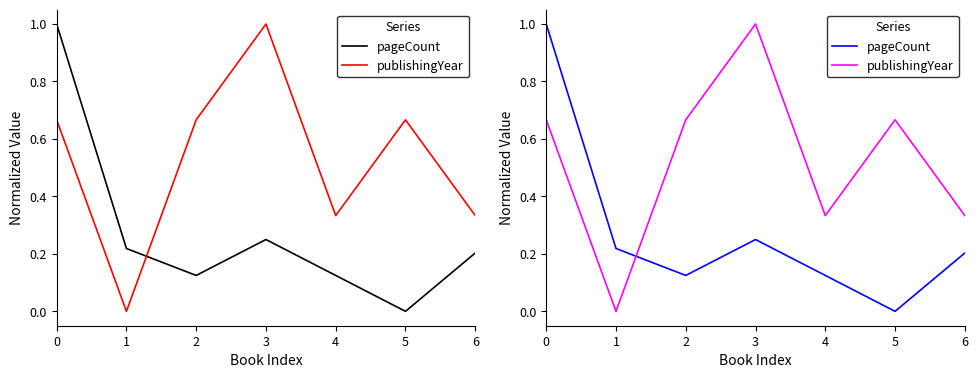

The value of pageCount at 4 is 0.2. True or false?

False